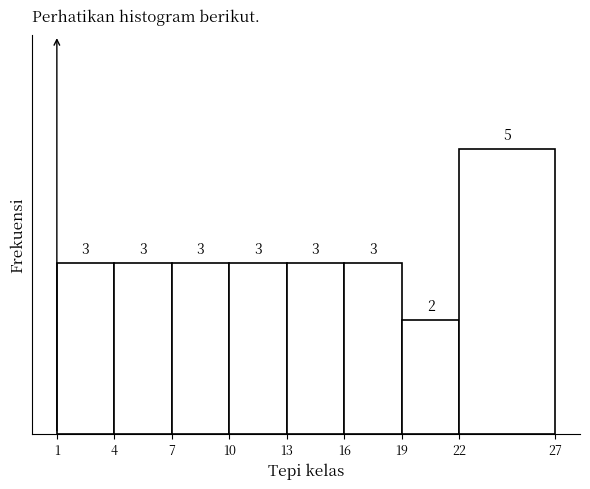

Reading left to right, list every bar in this chart as the range it spans on the x-axis followed by its height.

1 to 4: 3
4 to 7: 3
7 to 10: 3
10 to 13: 3
13 to 16: 3
16 to 19: 3
19 to 22: 2
22 to 27: 5